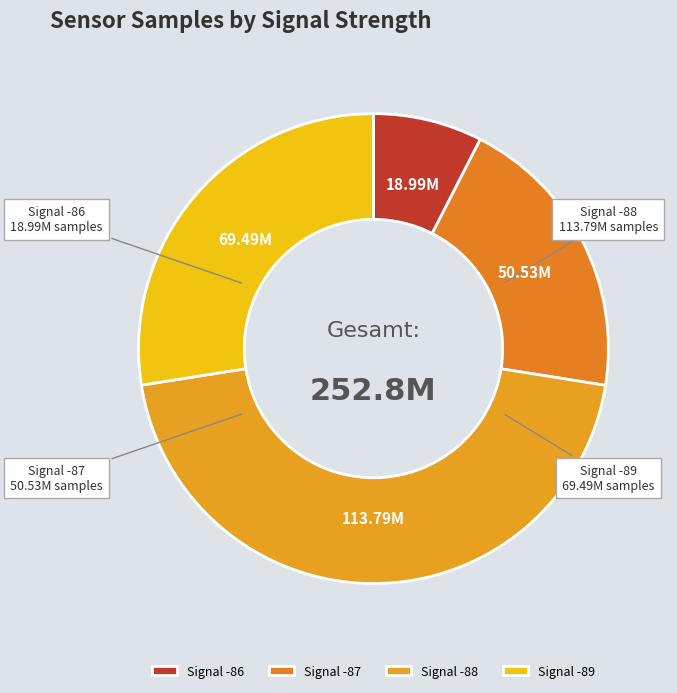

Combined, do Signal -86 and Signal -89 account for over 50%?

No